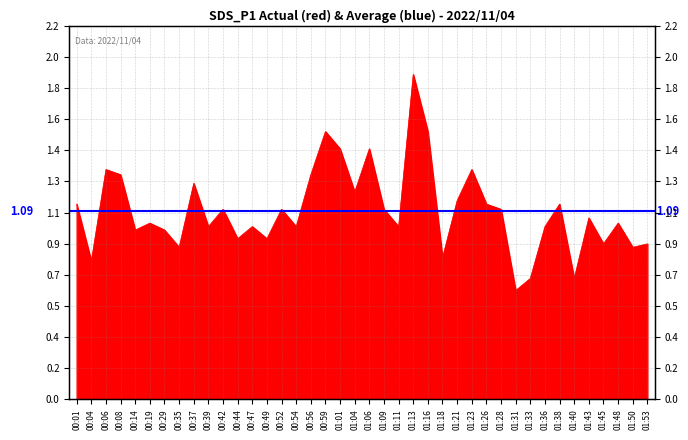

Where is the data nearest to the value 1?

00:39